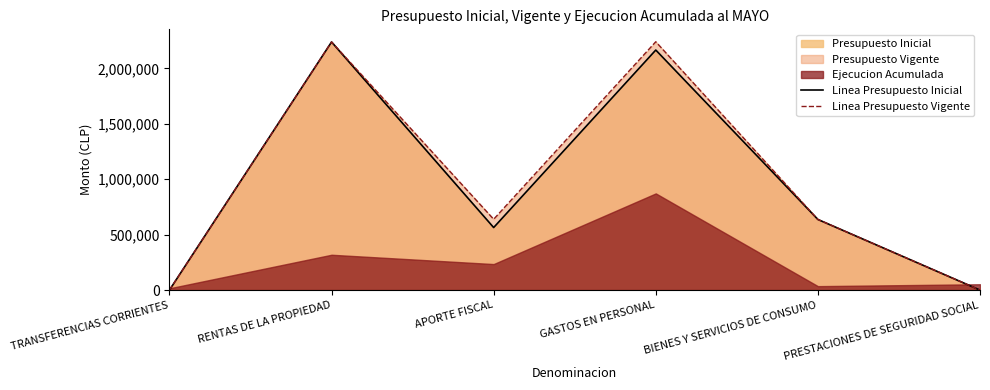

What position from the left is TRANSFERENCIAS CORRIENTES?

1